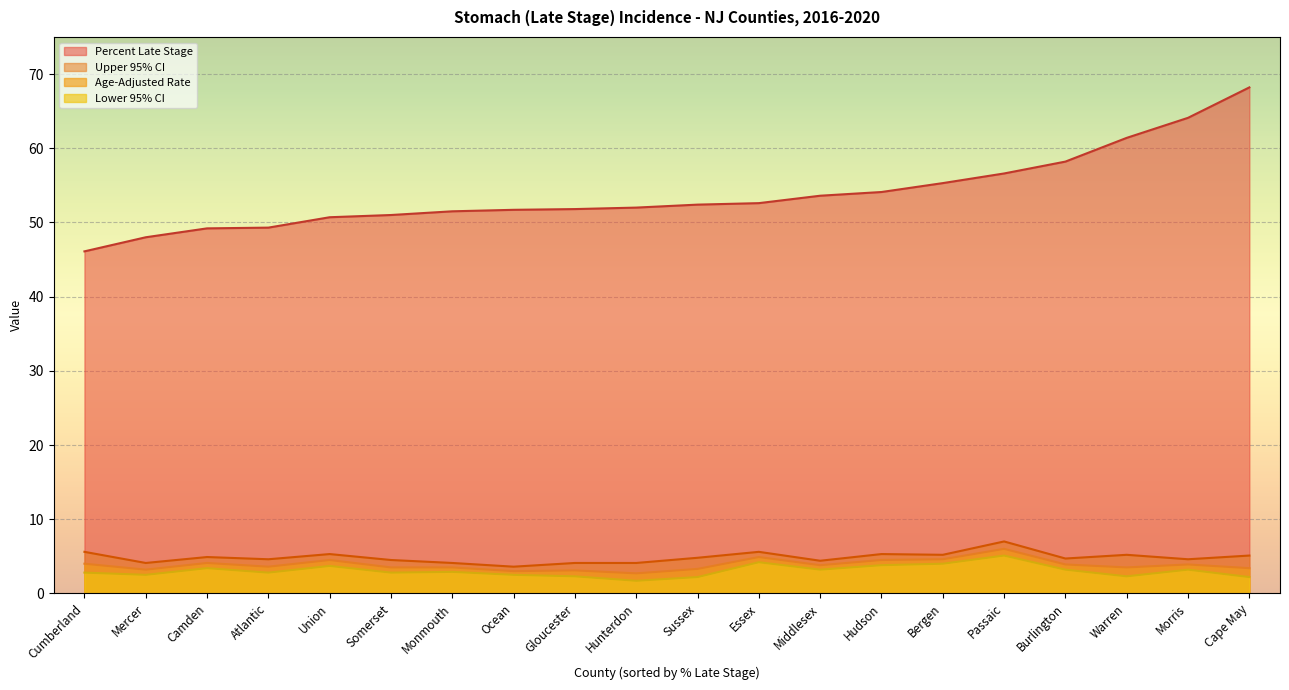

At which label does Lower 95% CI first exceed 2?

Cumberland